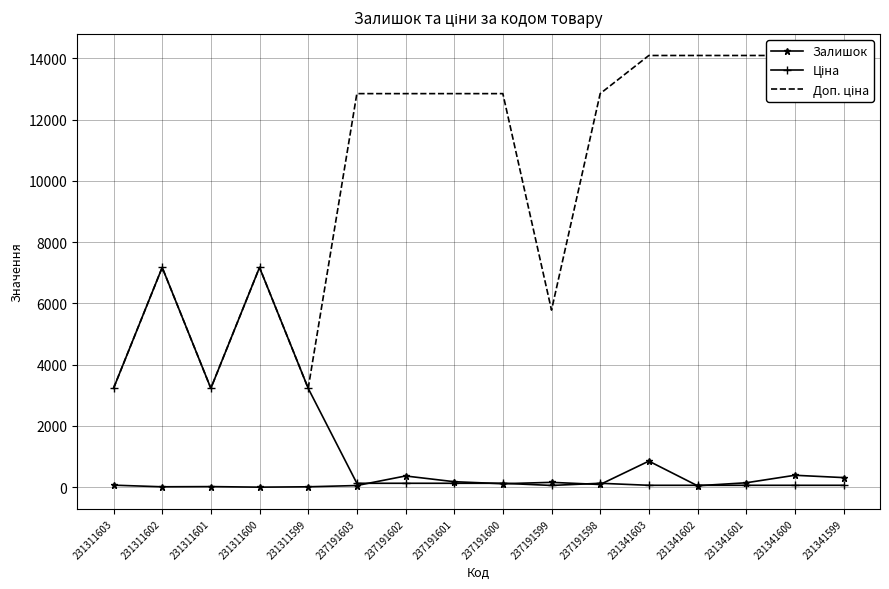

What is the maximum value shown in the chart?

14091.8